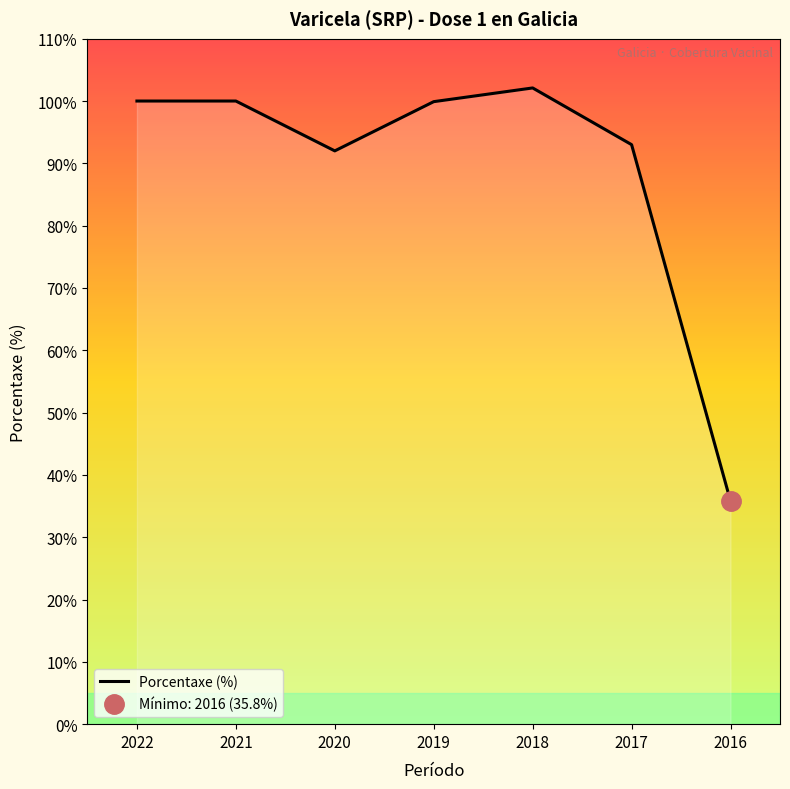

What is the sum of all values?

622.8